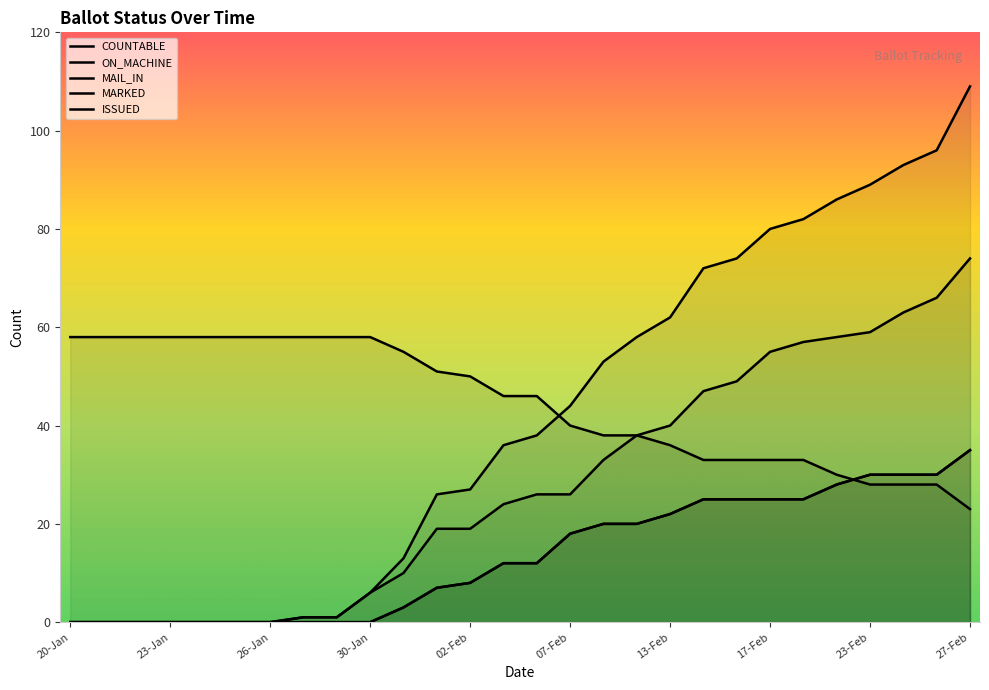

Reading right to left, transcribe all the data shown in this chart.

COUNTABLE: 27-Feb=109	25-Feb=96	24-Feb=93	23-Feb=89	22-Feb=86	21-Feb=82	17-Feb=80	16-Feb=74	14-Feb=72	13-Feb=62	10-Feb=58	08-Feb=53	07-Feb=44	06-Feb=38	03-Feb=36	02-Feb=27	01-Feb=26	31-Jan=13	30-Jan=6	29-Jan=1	27-Jan=1	26-Jan=0	25-Jan=0	24-Jan=0	23-Jan=0	22-Jan=0	21-Jan=0	20-Jan=0
ON_MACHINE: 27-Feb=74	25-Feb=66	24-Feb=63	23-Feb=59	22-Feb=58	21-Feb=57	17-Feb=55	16-Feb=49	14-Feb=47	13-Feb=40	10-Feb=38	08-Feb=33	07-Feb=26	06-Feb=26	03-Feb=24	02-Feb=19	01-Feb=19	31-Jan=10	30-Jan=6	29-Jan=1	27-Jan=1	26-Jan=0	25-Jan=0	24-Jan=0	23-Jan=0	22-Jan=0	21-Jan=0	20-Jan=0
MAIL_IN: 27-Feb=35	25-Feb=30	24-Feb=30	23-Feb=30	22-Feb=28	21-Feb=25	17-Feb=25	16-Feb=25	14-Feb=25	13-Feb=22	10-Feb=20	08-Feb=20	07-Feb=18	06-Feb=12	03-Feb=12	02-Feb=8	01-Feb=7	31-Jan=3	30-Jan=0	29-Jan=0	27-Jan=0	26-Jan=0	25-Jan=0	24-Jan=0	23-Jan=0	22-Jan=0	21-Jan=0	20-Jan=0
MARKED: 27-Feb=35	25-Feb=30	24-Feb=30	23-Feb=30	22-Feb=28	21-Feb=25	17-Feb=25	16-Feb=25	14-Feb=25	13-Feb=22	10-Feb=20	08-Feb=20	07-Feb=18	06-Feb=12	03-Feb=12	02-Feb=8	01-Feb=7	31-Jan=3	30-Jan=0	29-Jan=0	27-Jan=0	26-Jan=0	25-Jan=0	24-Jan=0	23-Jan=0	22-Jan=0	21-Jan=0	20-Jan=0
ISSUED: 27-Feb=23	25-Feb=28	24-Feb=28	23-Feb=28	22-Feb=30	21-Feb=33	17-Feb=33	16-Feb=33	14-Feb=33	13-Feb=36	10-Feb=38	08-Feb=38	07-Feb=40	06-Feb=46	03-Feb=46	02-Feb=50	01-Feb=51	31-Jan=55	30-Jan=58	29-Jan=58	27-Jan=58	26-Jan=58	25-Jan=58	24-Jan=58	23-Jan=58	22-Jan=58	21-Jan=58	20-Jan=58